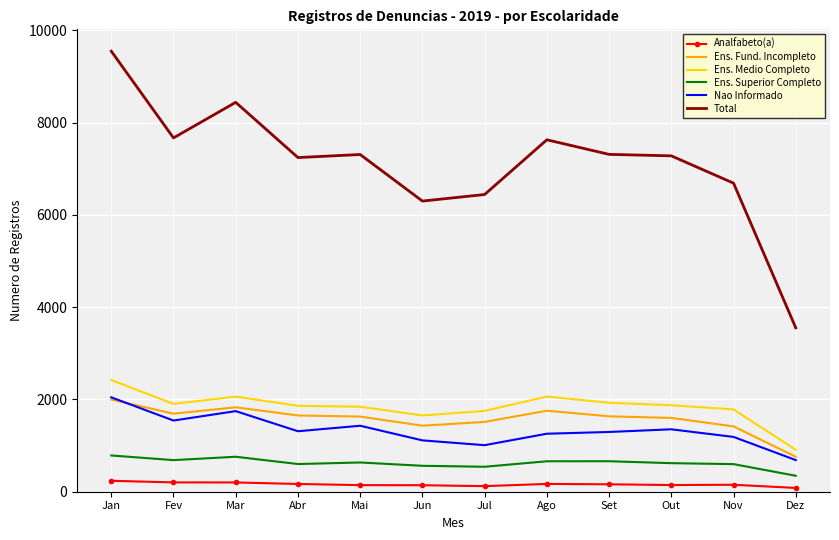

True or false: Ens. Fund. Incompleto and Ens. Medio Completo cross at least once.

False